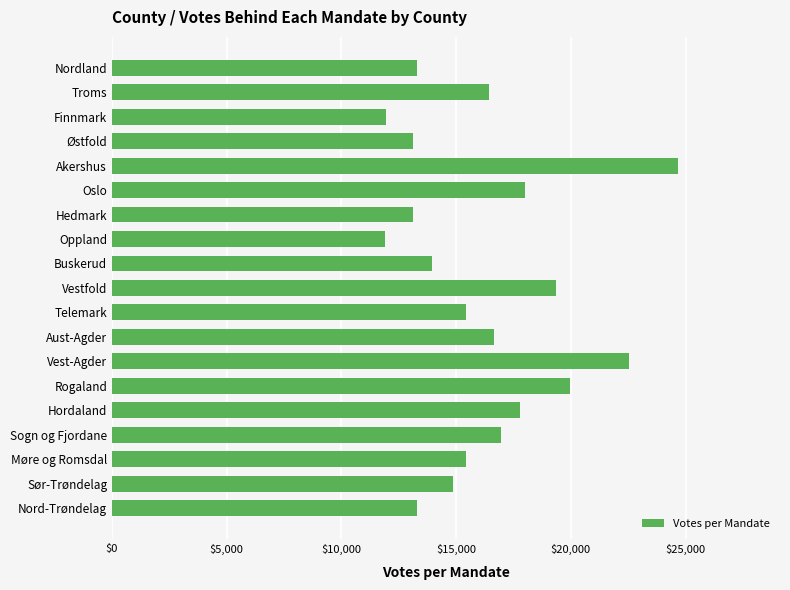

What is the maximum value shown in the chart?

24675